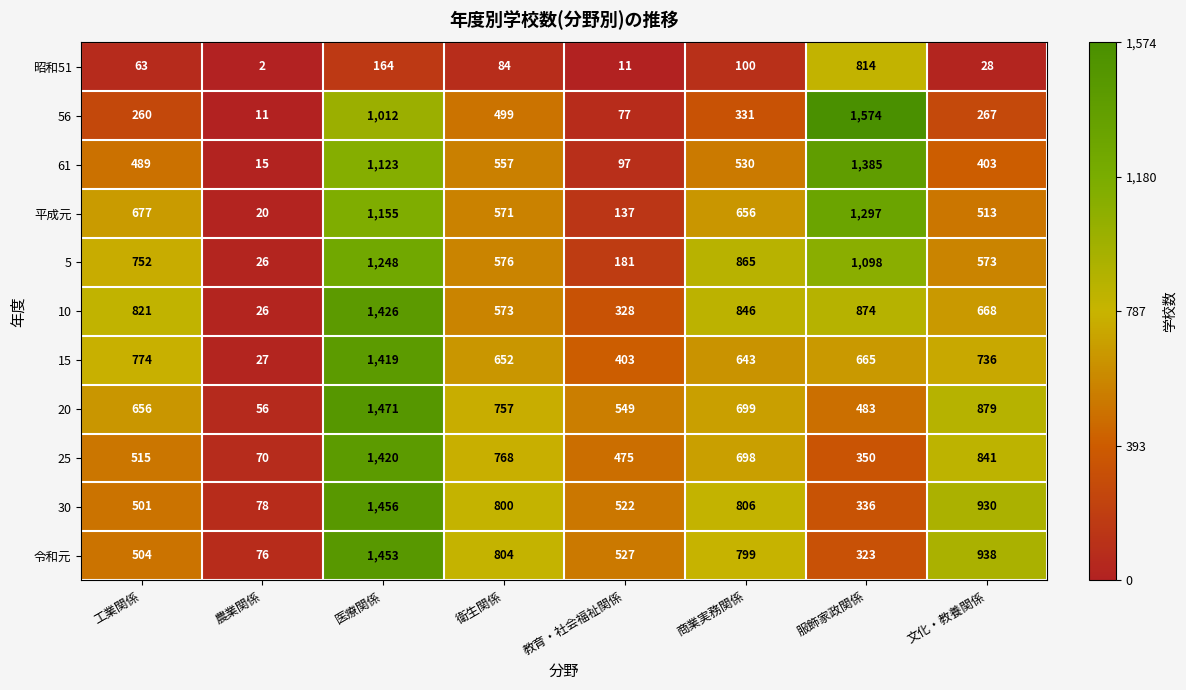

At which category is the sum across all series the highest?

医療関係